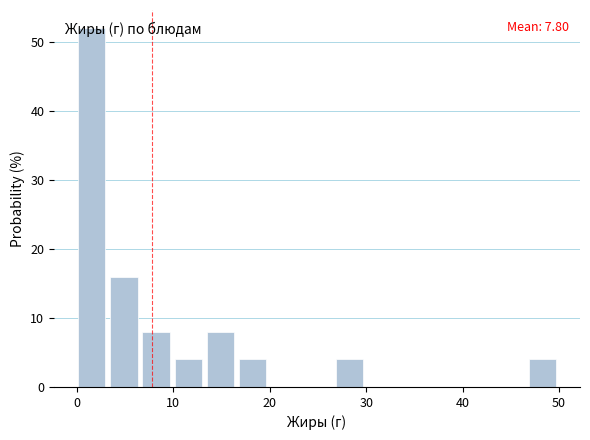

Around what value on the x-axis is the tallest bar? Give the approximate position of its centre, as read against the axis.

2